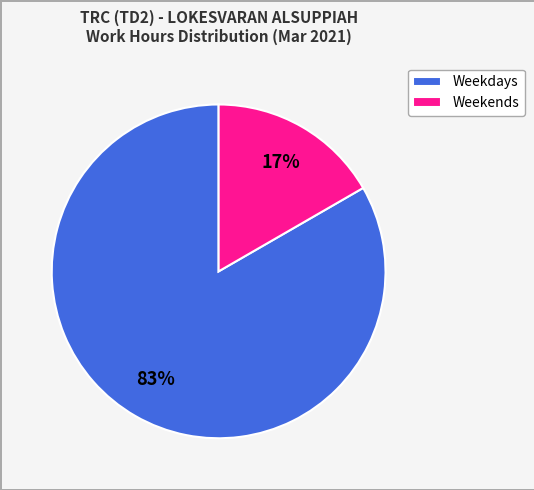

Count the number of slices in the pie.

2